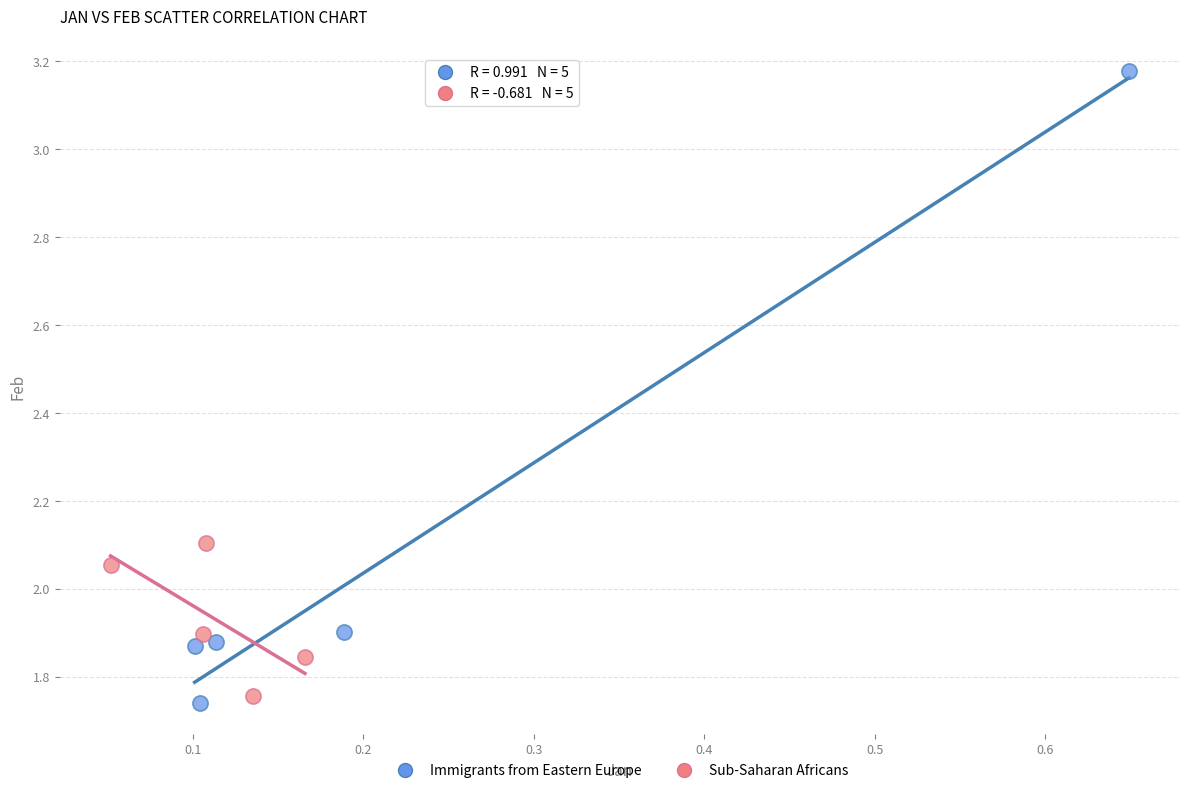

Which series has the largest Y range (max minus min)?

Immigrants from Eastern Europe